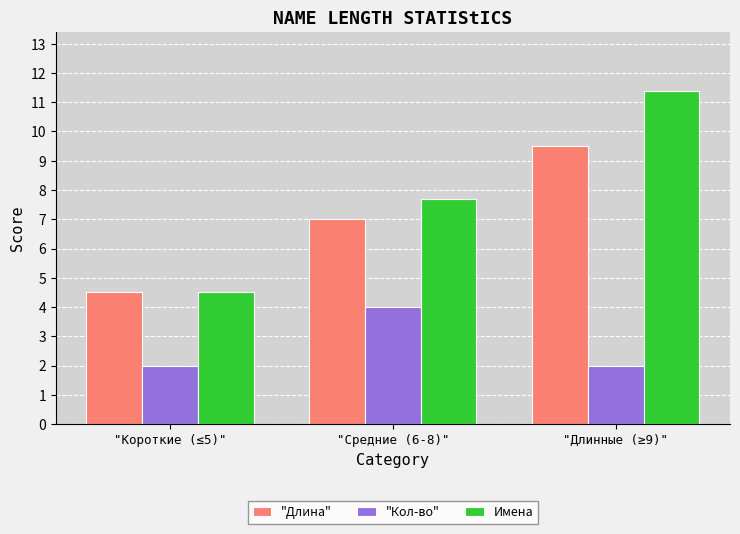

What position from the right is "Длинные (≥9)"?

1